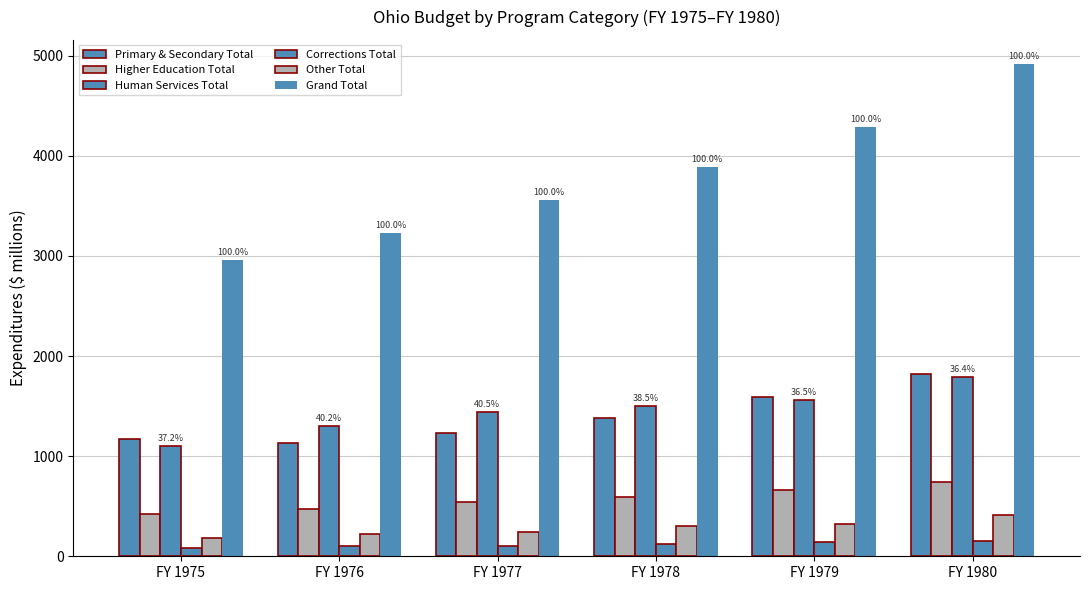

How many data points in Other Total are above 301?

3